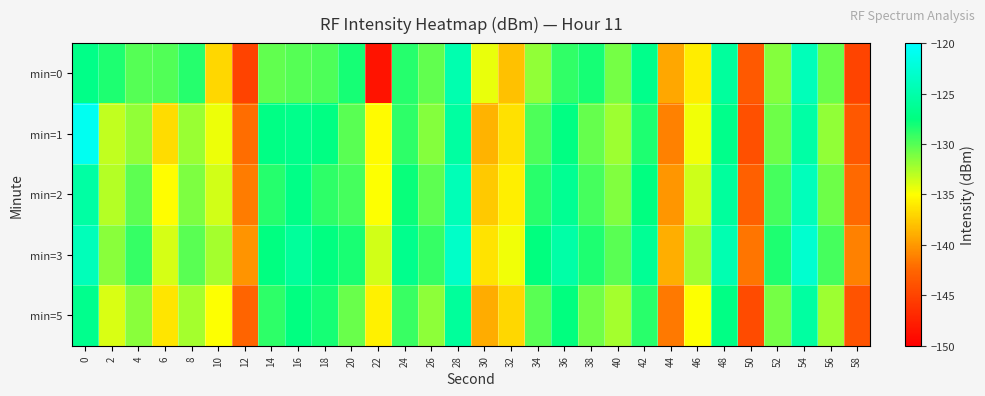

Between 38 and 44, which series saw the biggest shift?

min=0